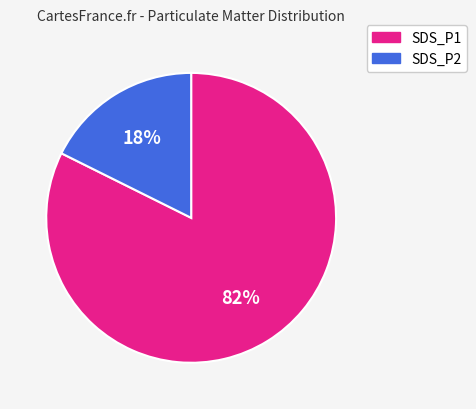

What is the smallest slice in the pie chart?

SDS_P2